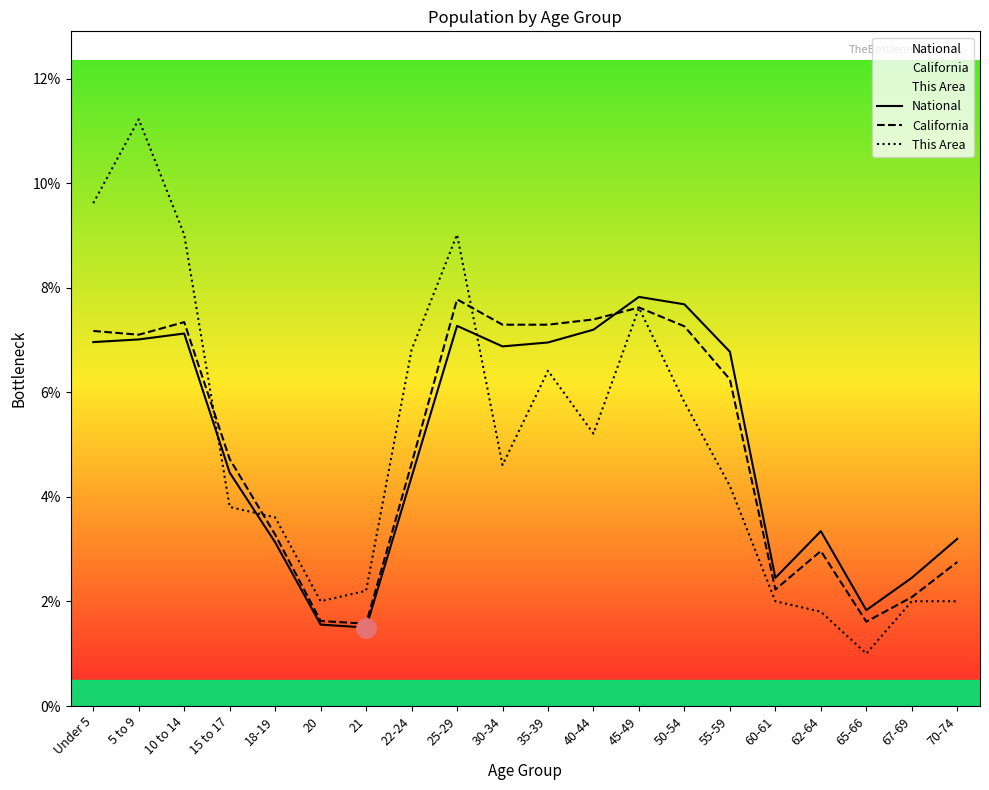

Is it true that National equals 1.8 at 65-66?

True